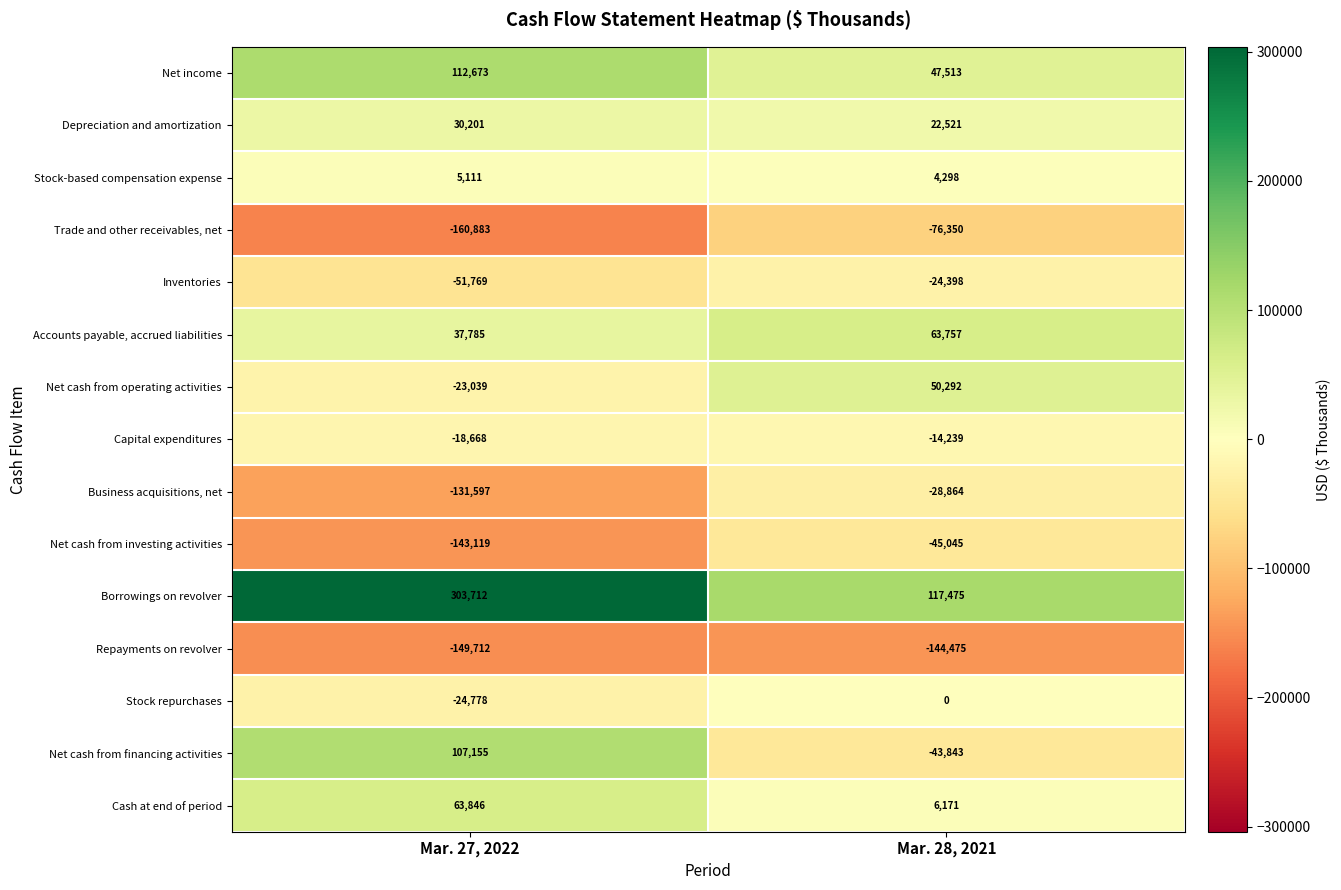

At which label is Net cash from operating activities closest to 13626?

Mar. 27, 2022